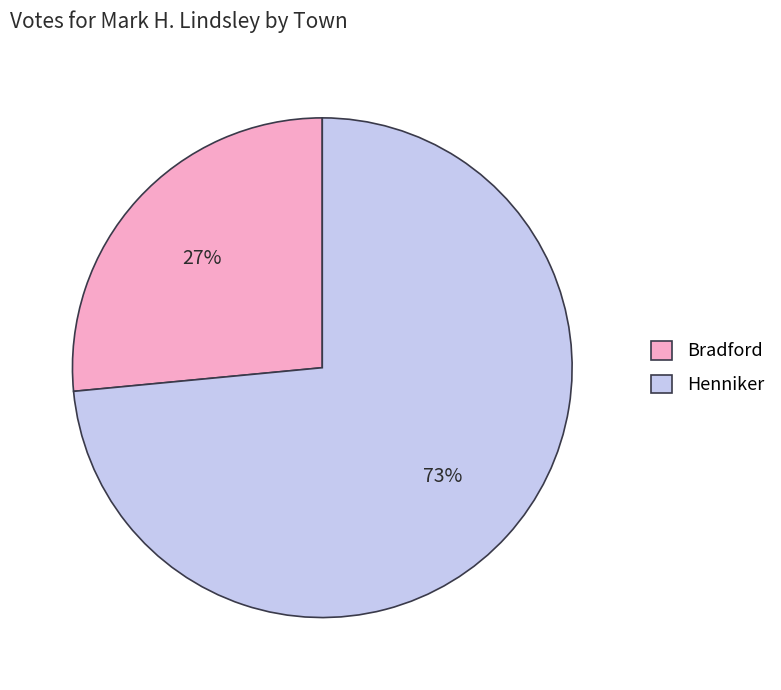

Does Henniker represent more than half of the total?

Yes